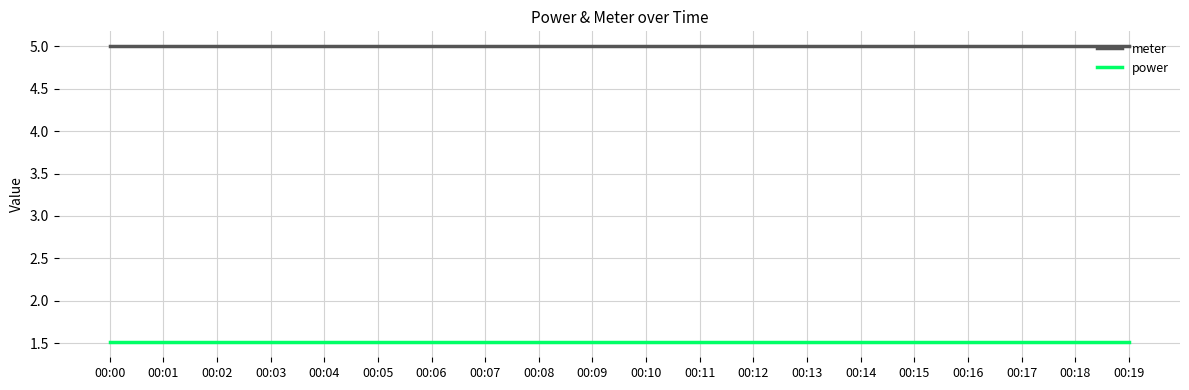

True or false: meter and power cross at least once.

False